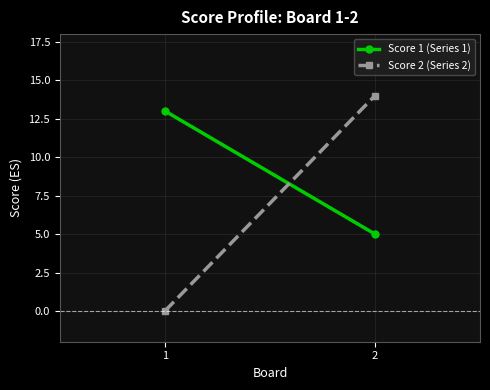

What is the minimum value for Score 1 (Series 1)?

5